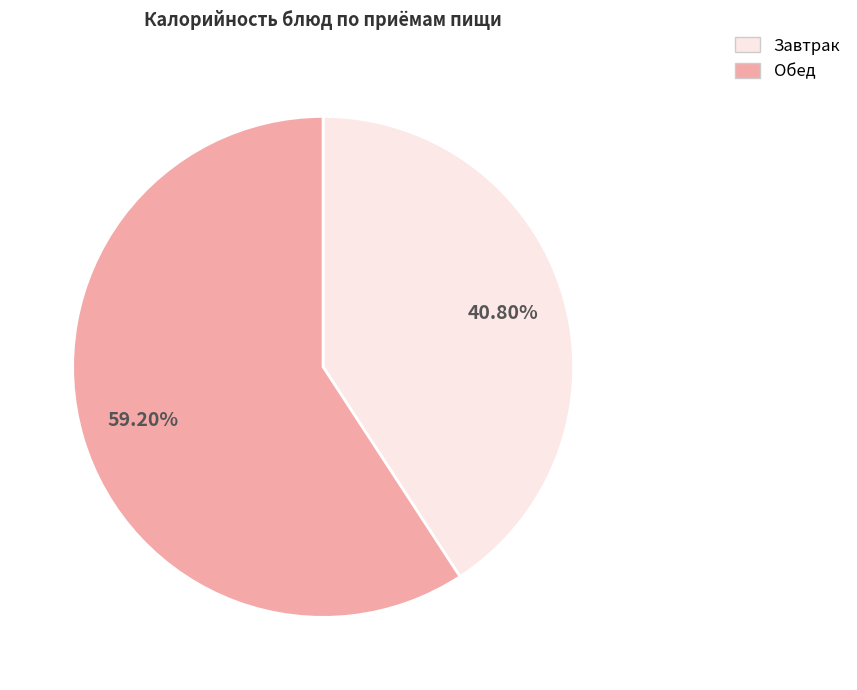

Does any single category account for the majority?

Yes